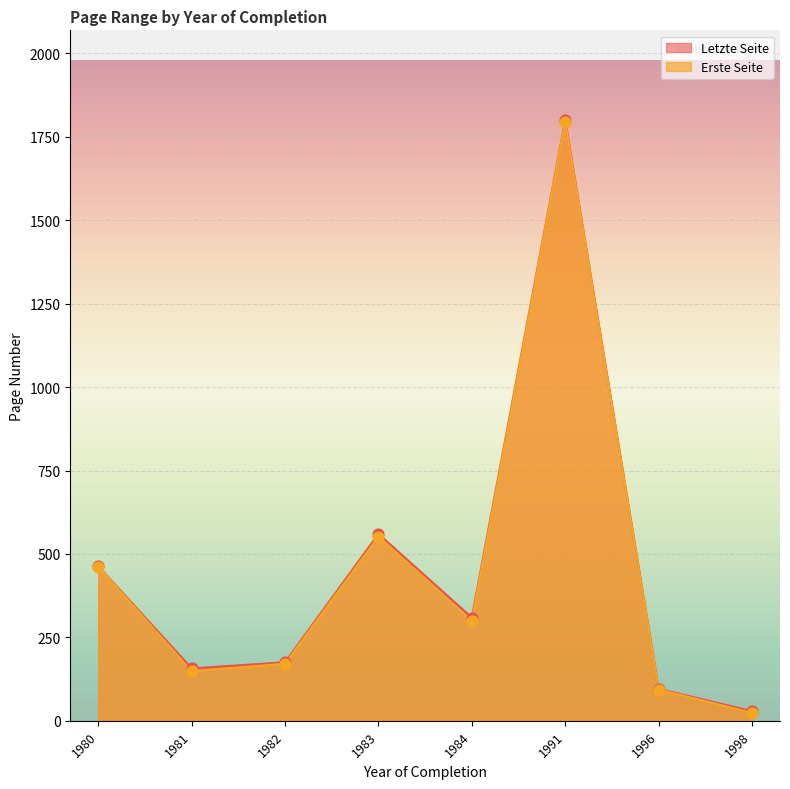

Which series contains the lowest Y value?

Erste Seite